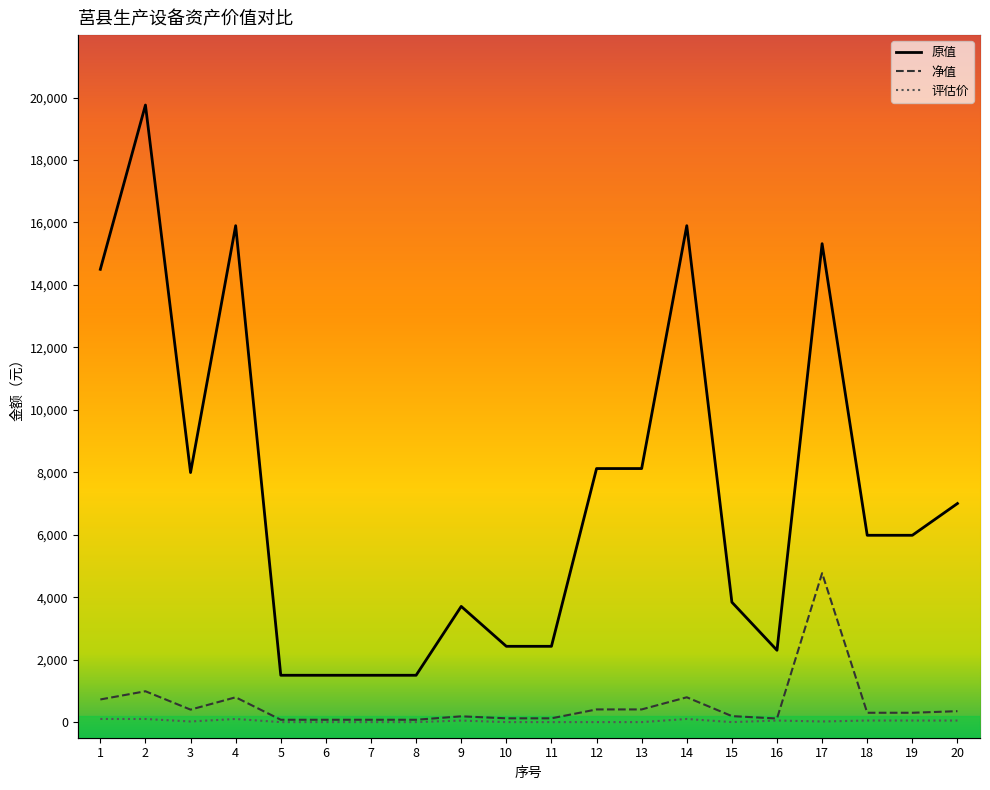

Which category has the highest value in the 原值 series?

2